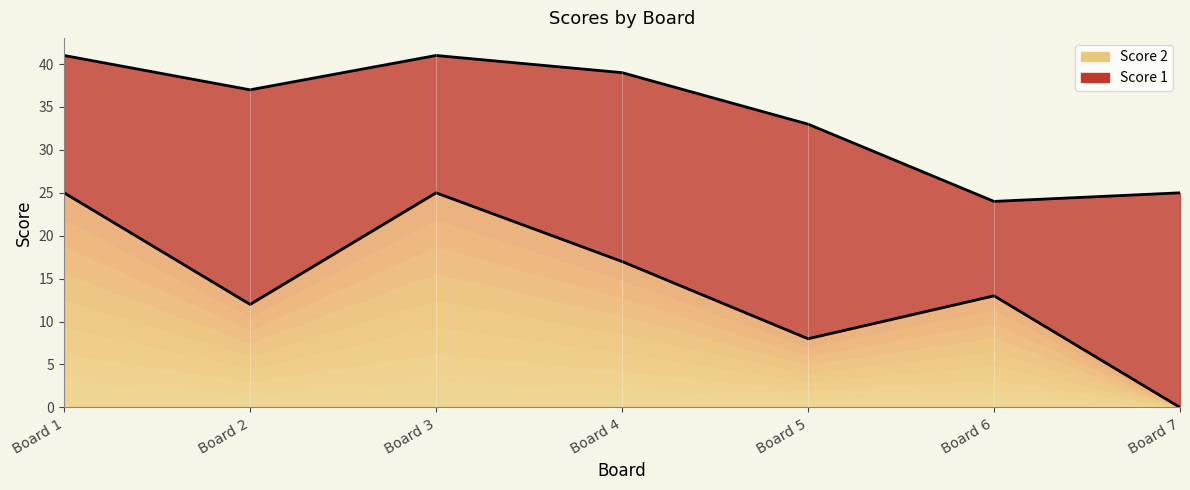

What is the sum of the values at Board 7 and Board 1?

25